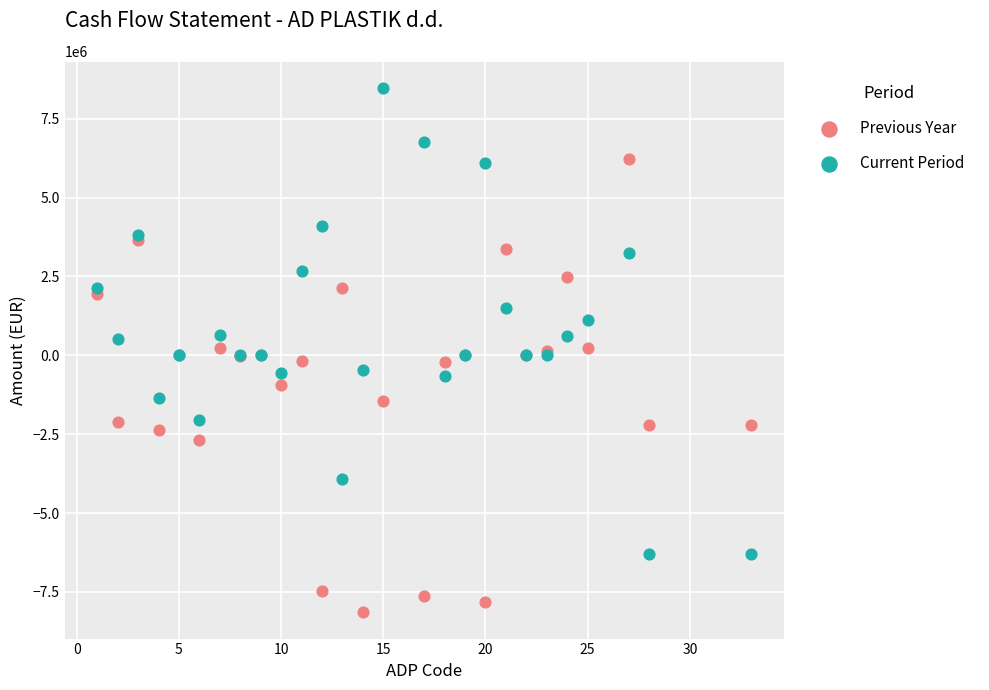

Which series reaches the maximum Y coordinate?

Current Period